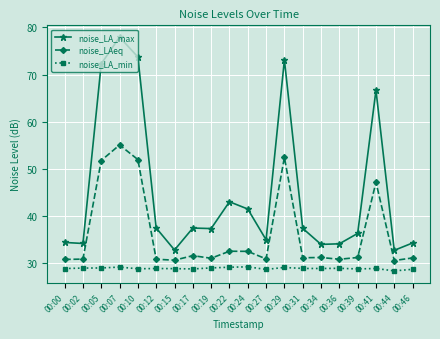

What is the total value across all series at 00:02?

94.1